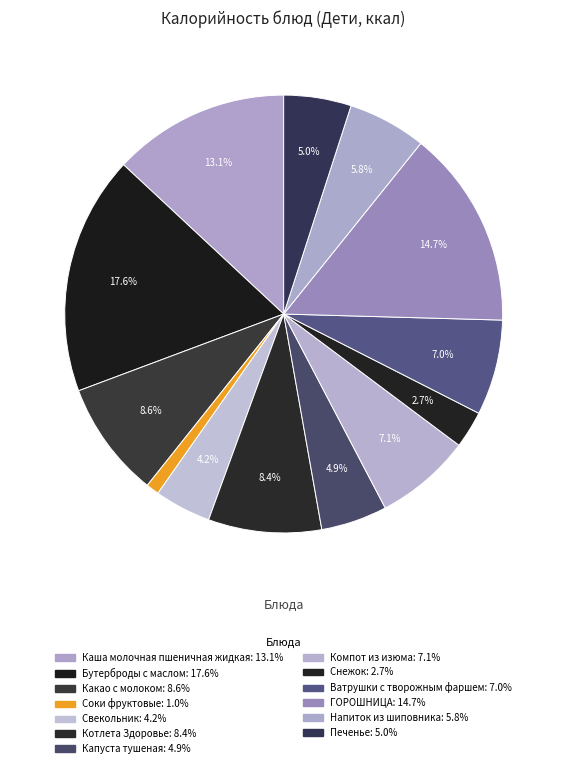

Is there any slice that represents more than half of the pie?

No